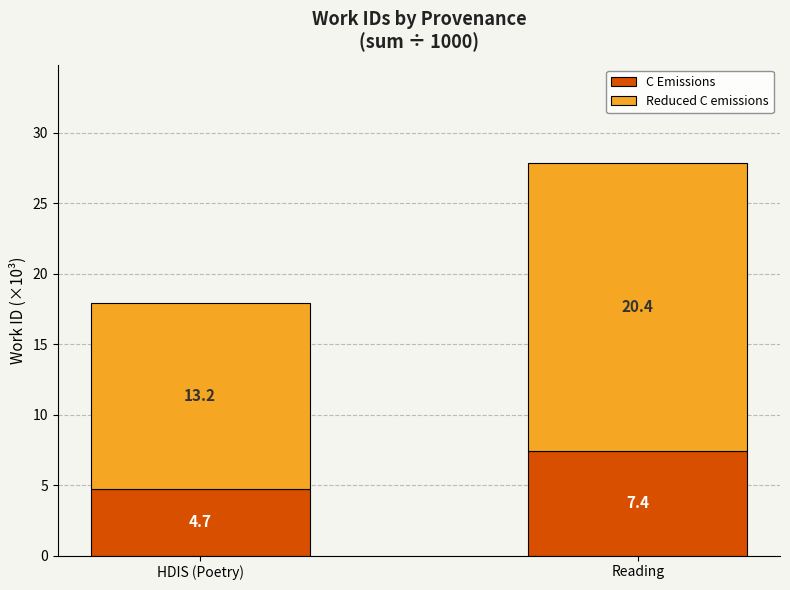

Reading left to right, list the values for the C Emissions series.

4.7	7.4